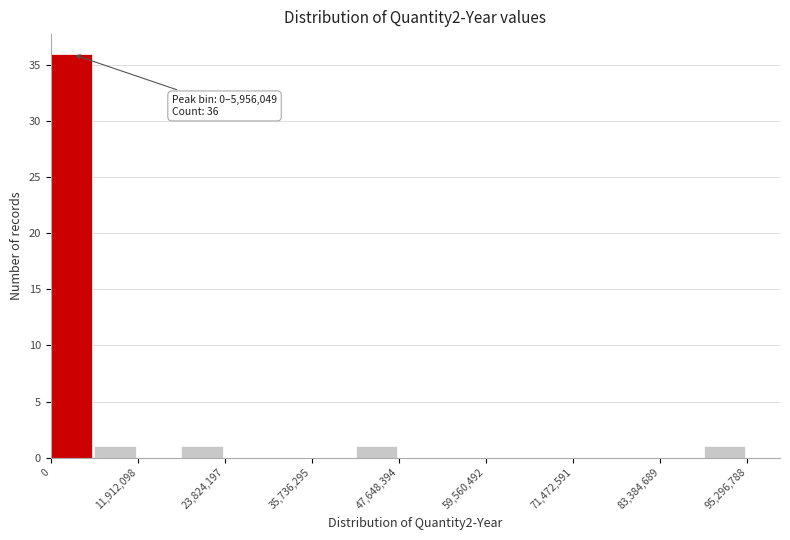

Read against the x-axis, roughly where is the centre of the tallest bar?

2000000